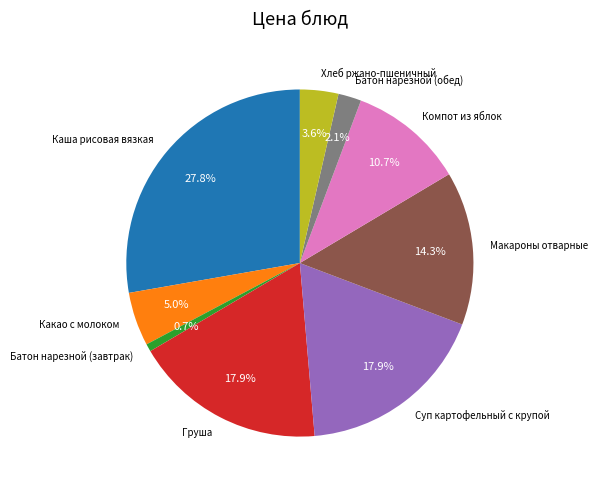

What percentage is the Батон нарезной (завтрак) slice, to the nearest percent?

1%